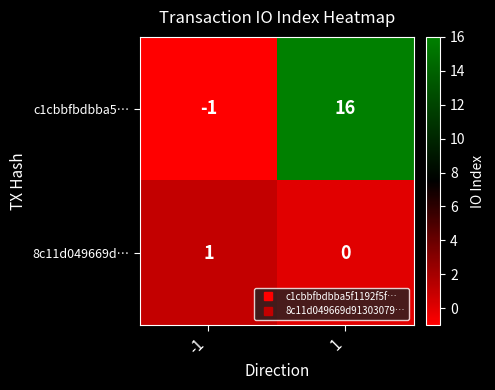

How many data points does each series have?

2